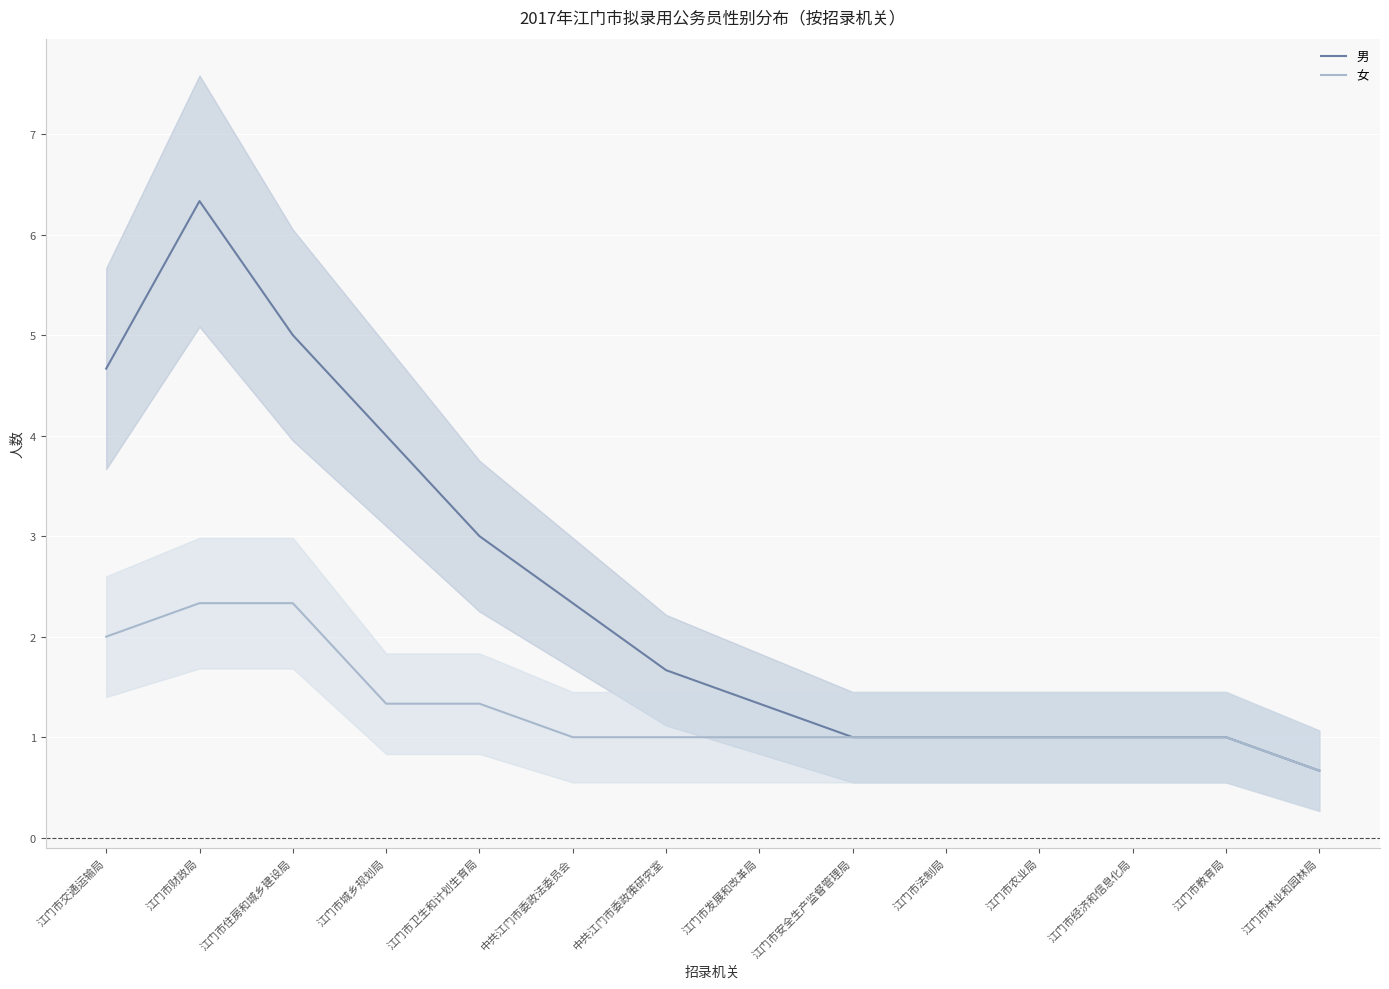

Which series has the largest total across all categories?

男